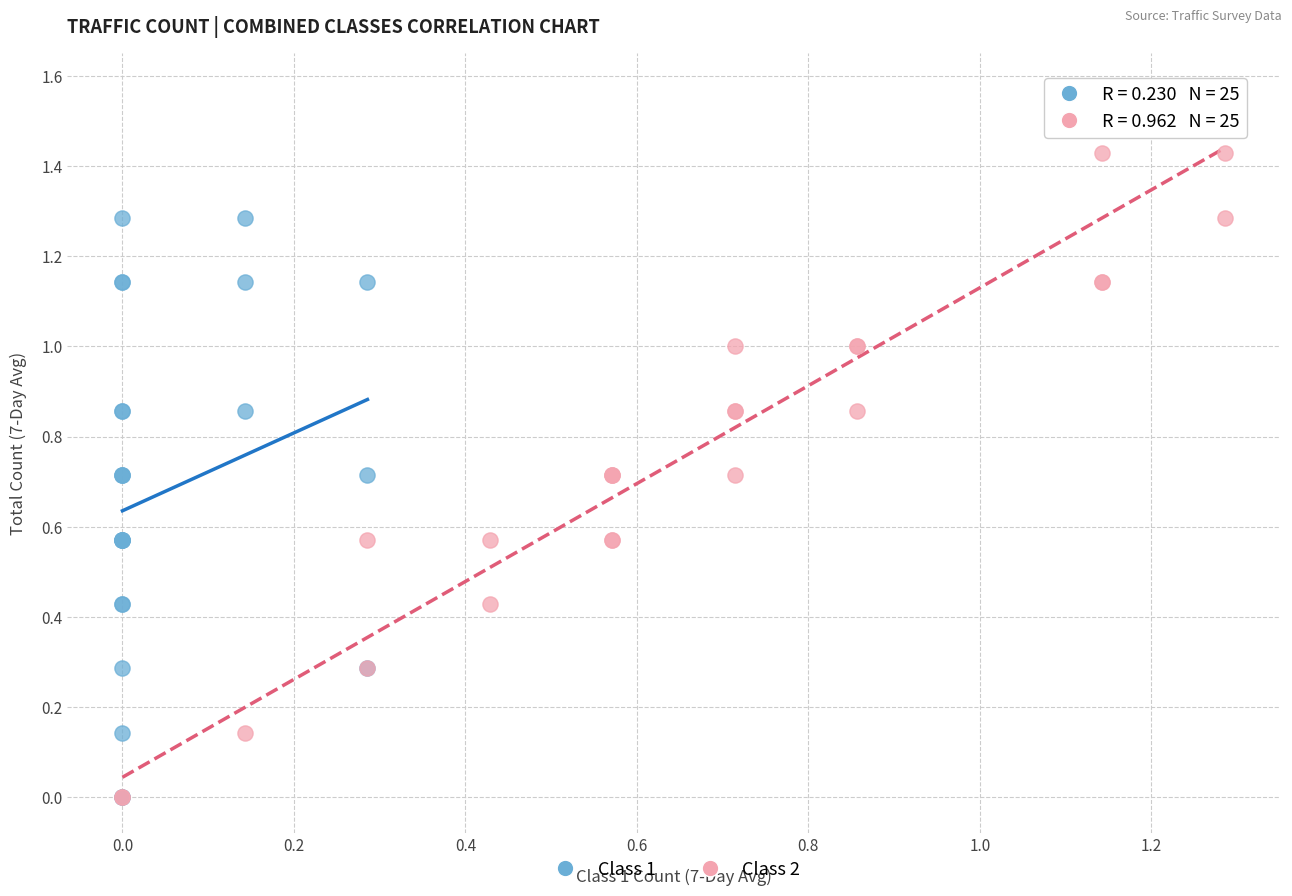

What are all the series names shown in the legend?

Class 1, Class 2